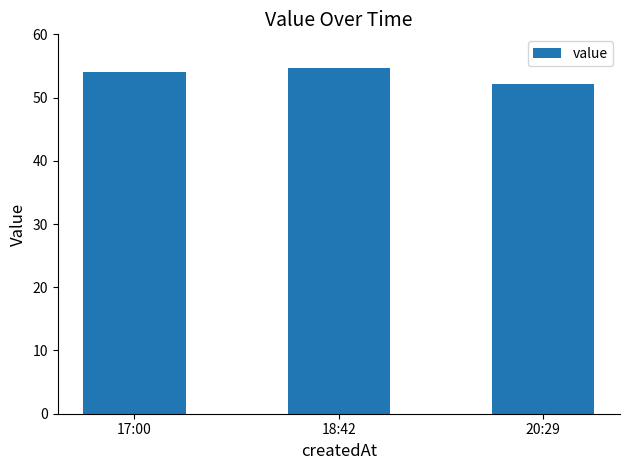

Which has a higher value, 20:29 or 17:00?

17:00